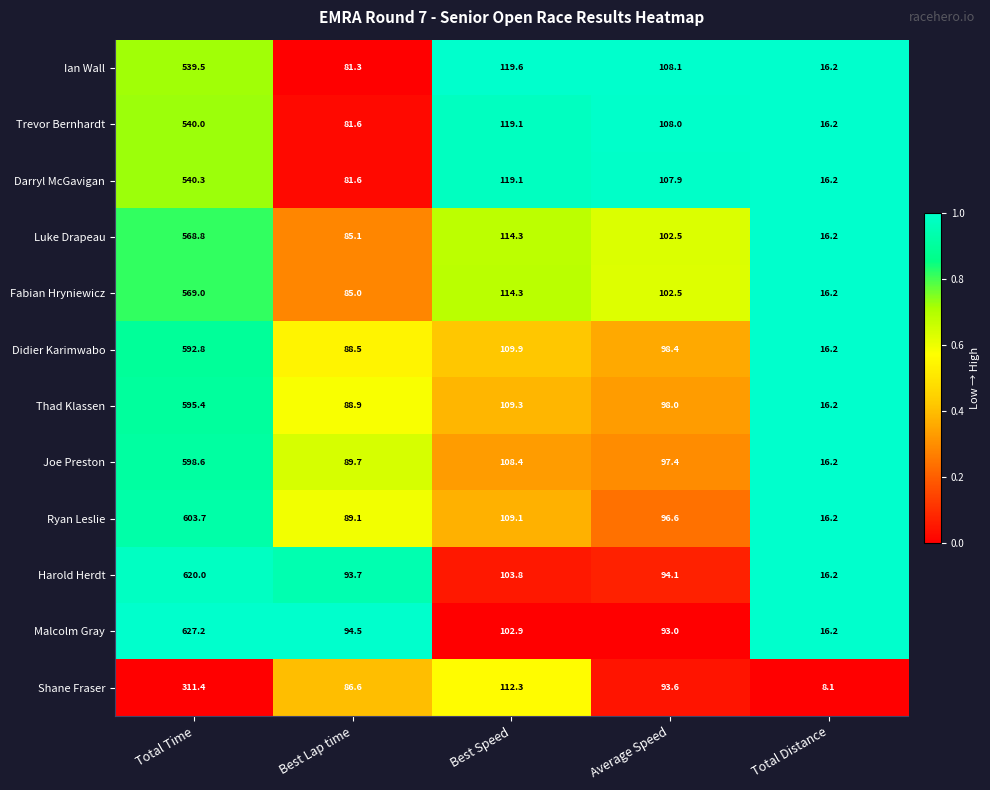

Which label corresponds to the largest value in the chart?

Total Time